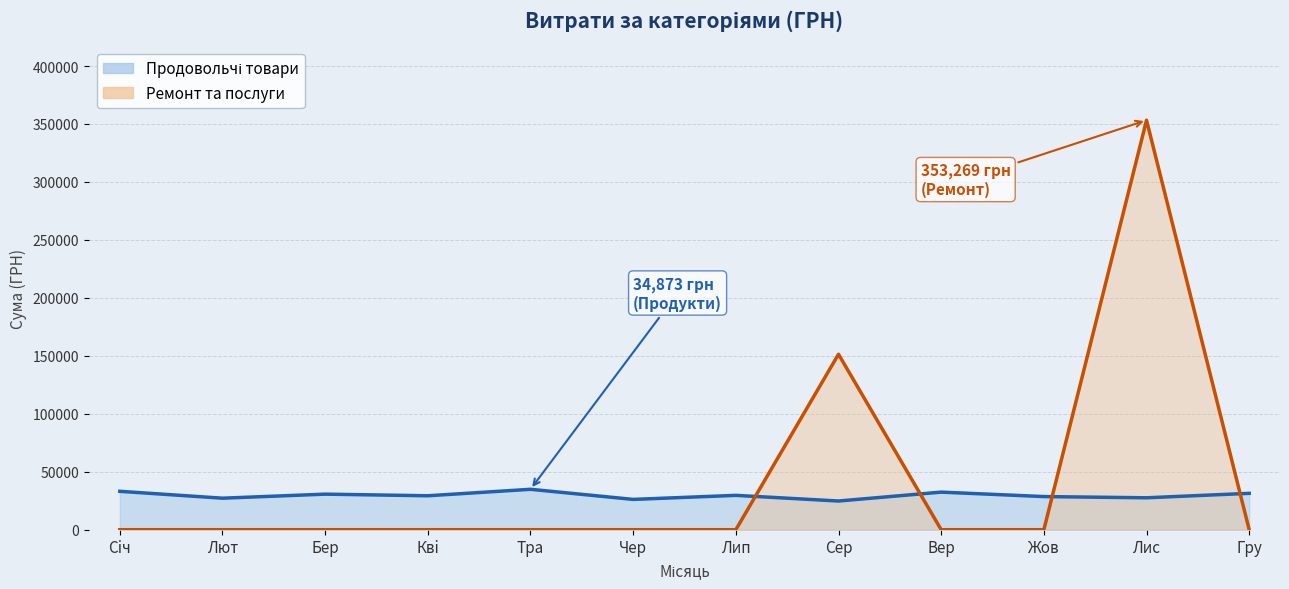

Where does the Продовольчі товари series first go above 29642?

Сiч